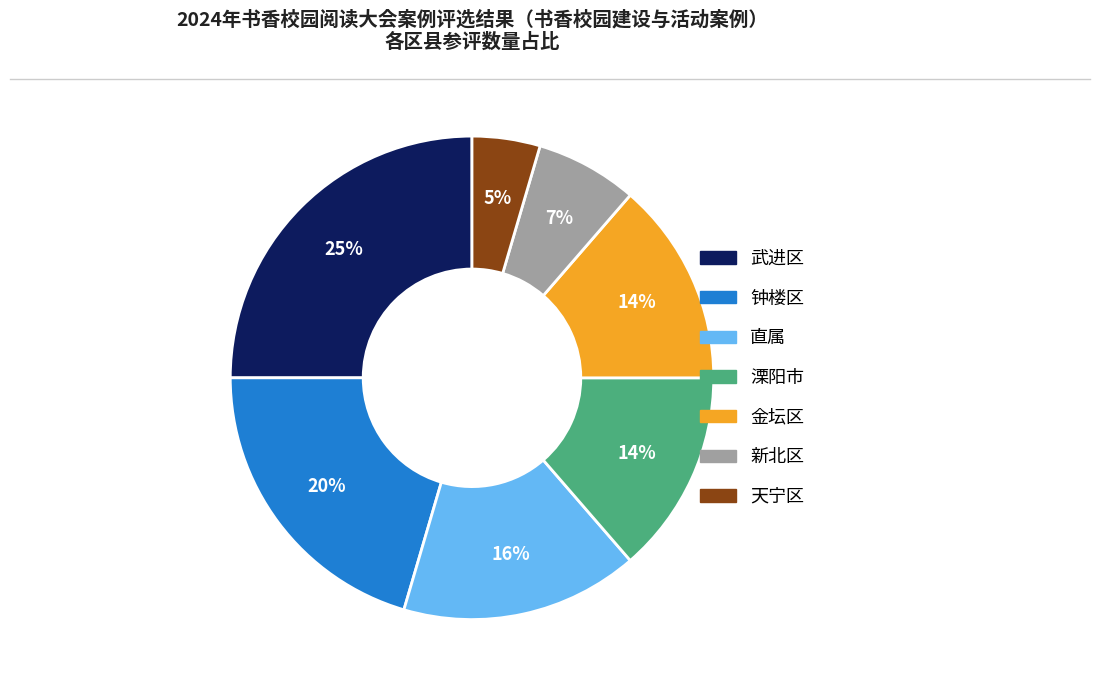

To the nearest percent, what is the average slice percentage?

14%